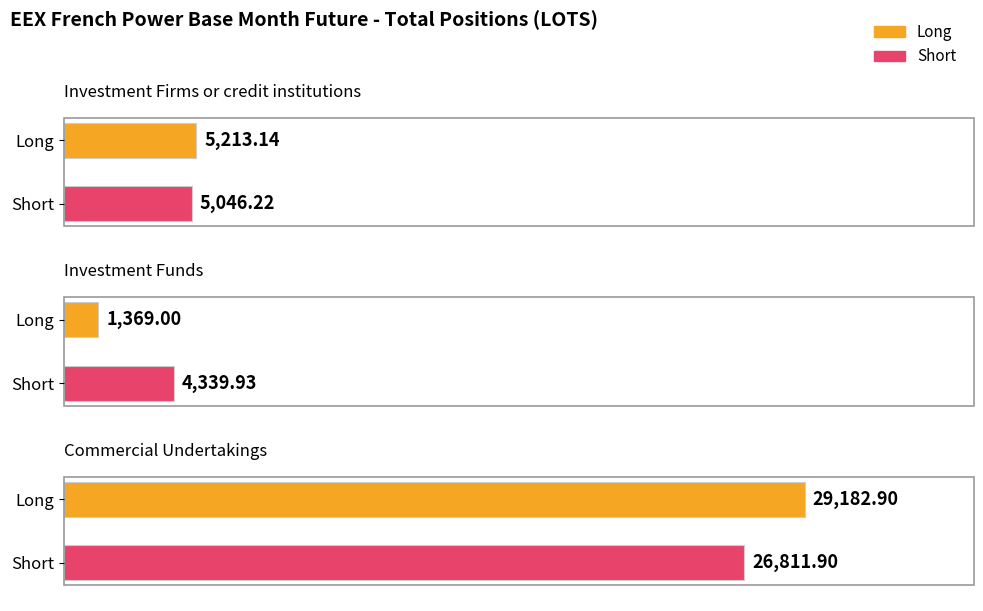

True or false: Short has a value of 1325.9 at Investment Funds.

False